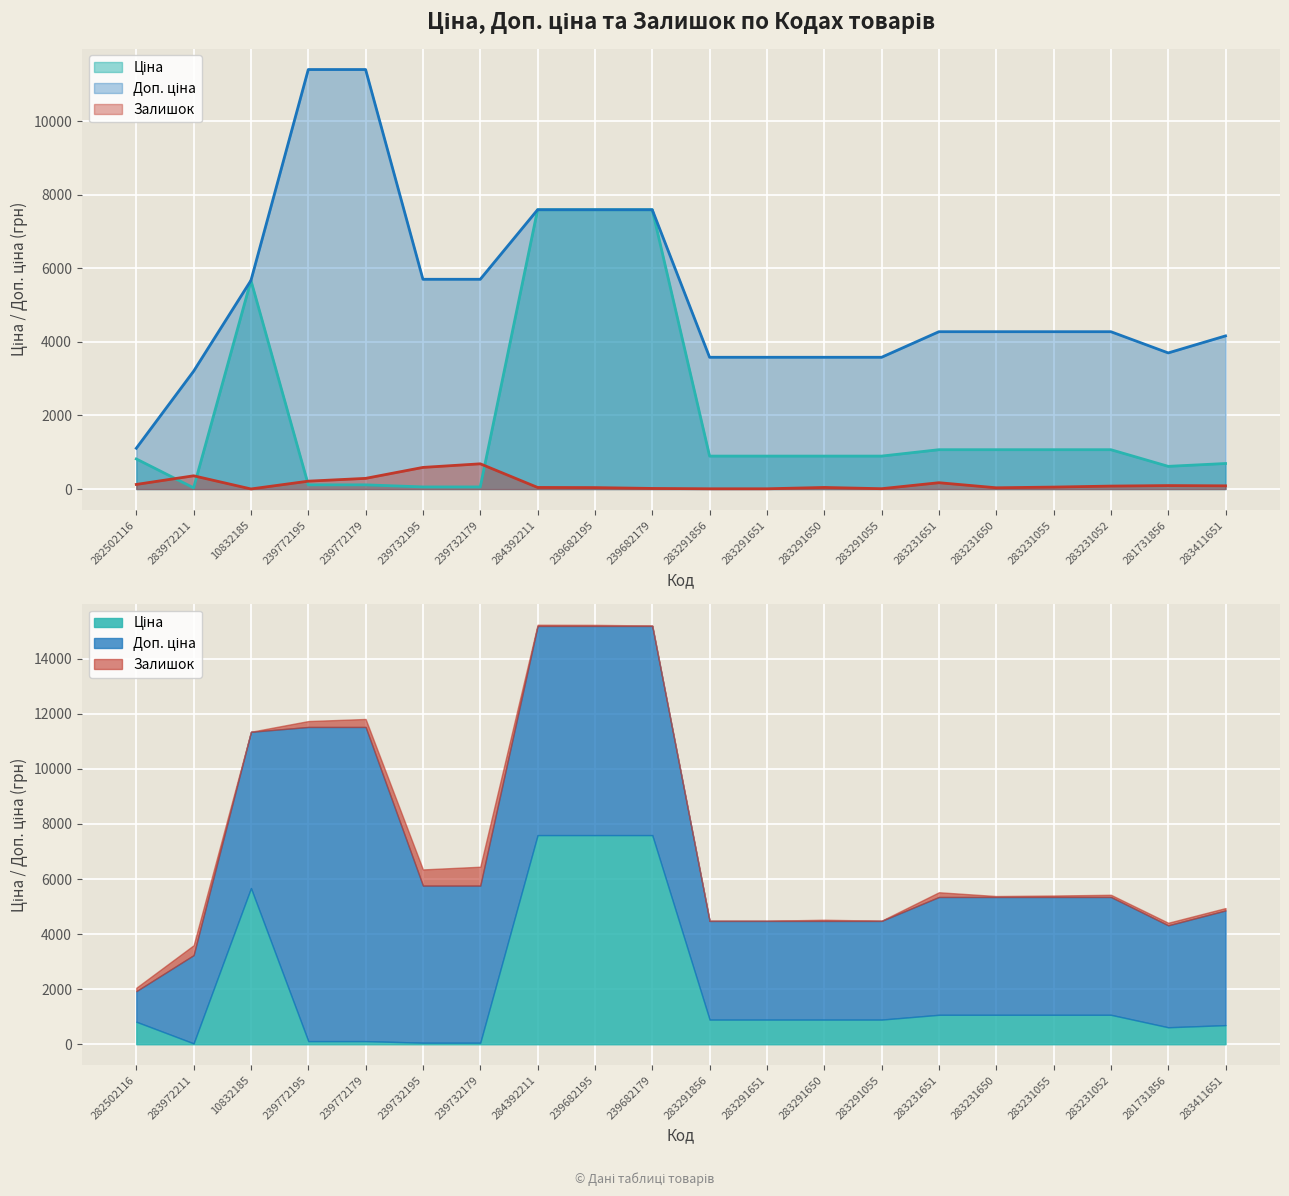

Is it true that Ціна equals 95.2 at 239732179?

False